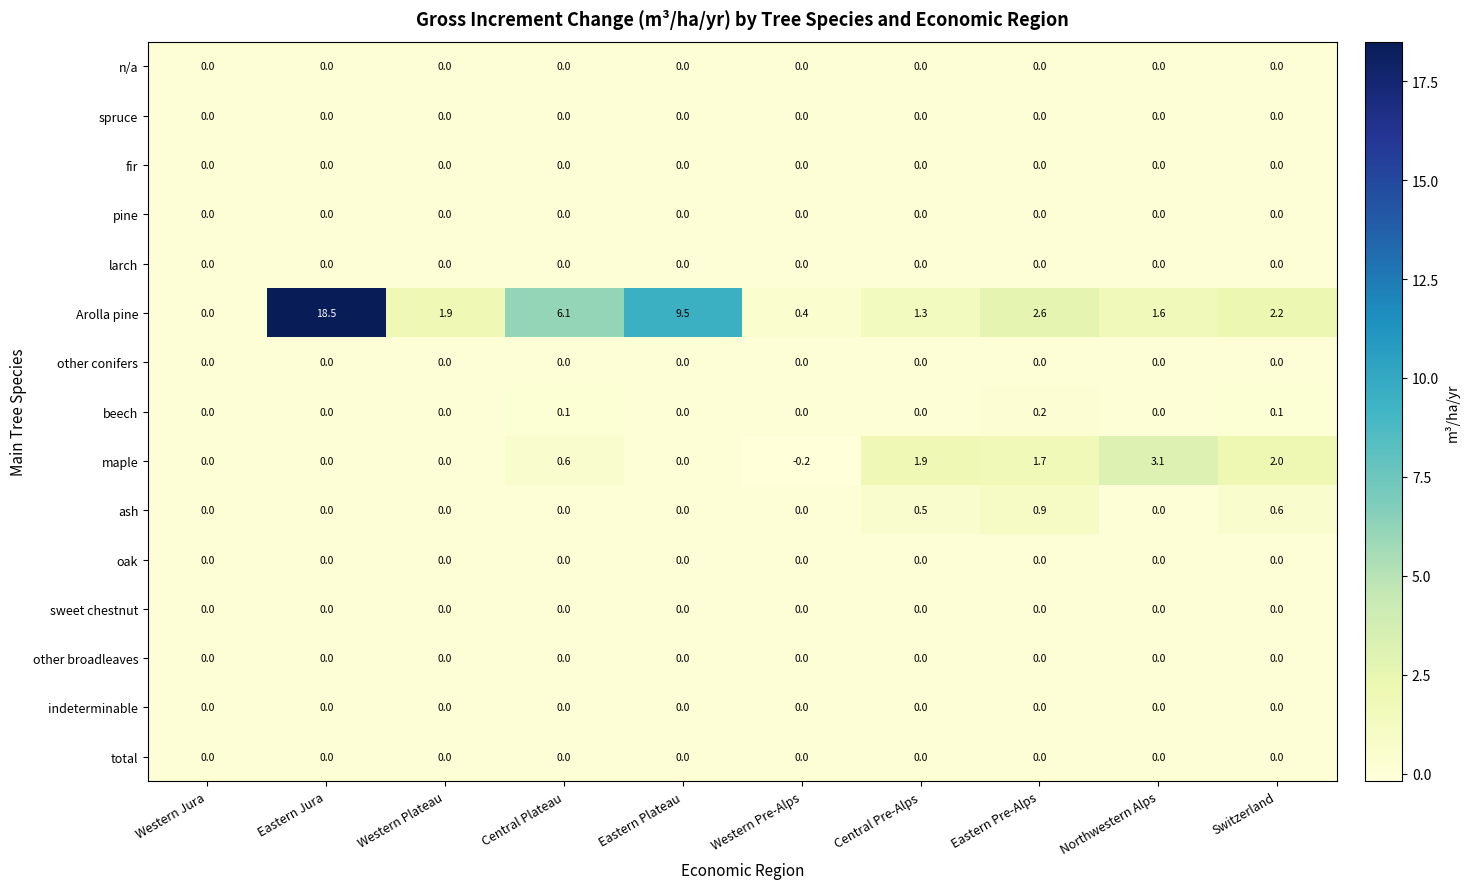

What is the total value across all series at Western Plateau?

1.9